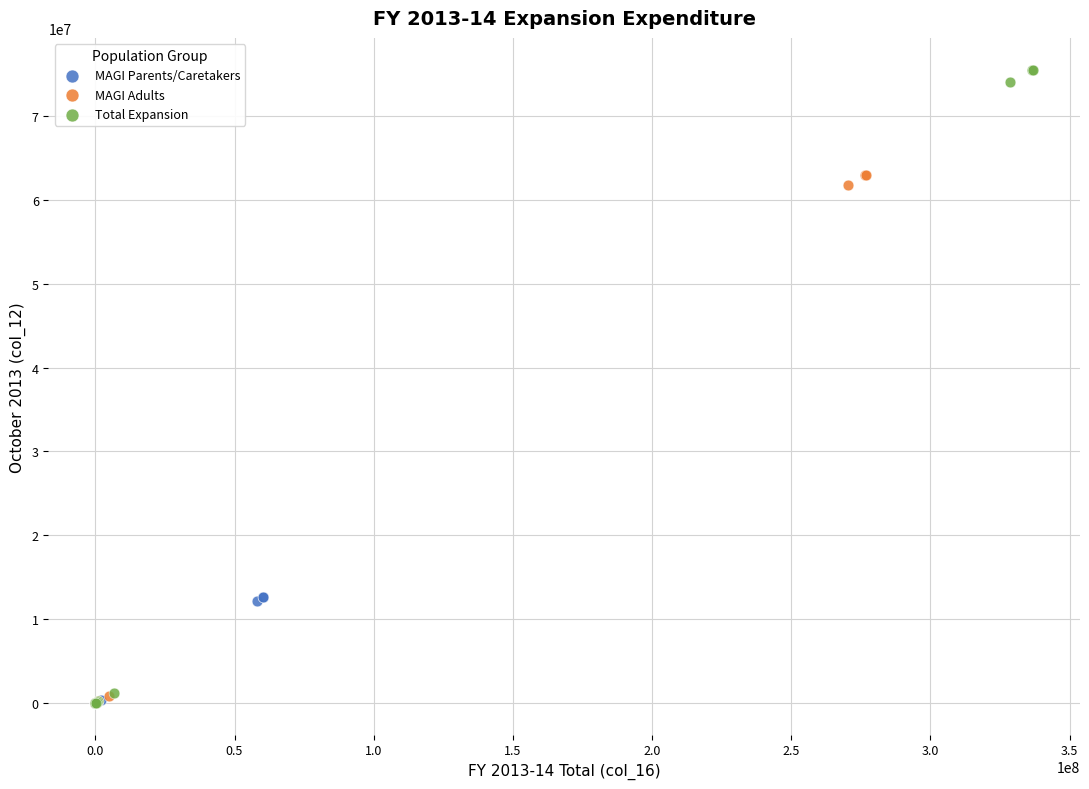

Which series has the largest Y range (max minus min)?

Total Expansion